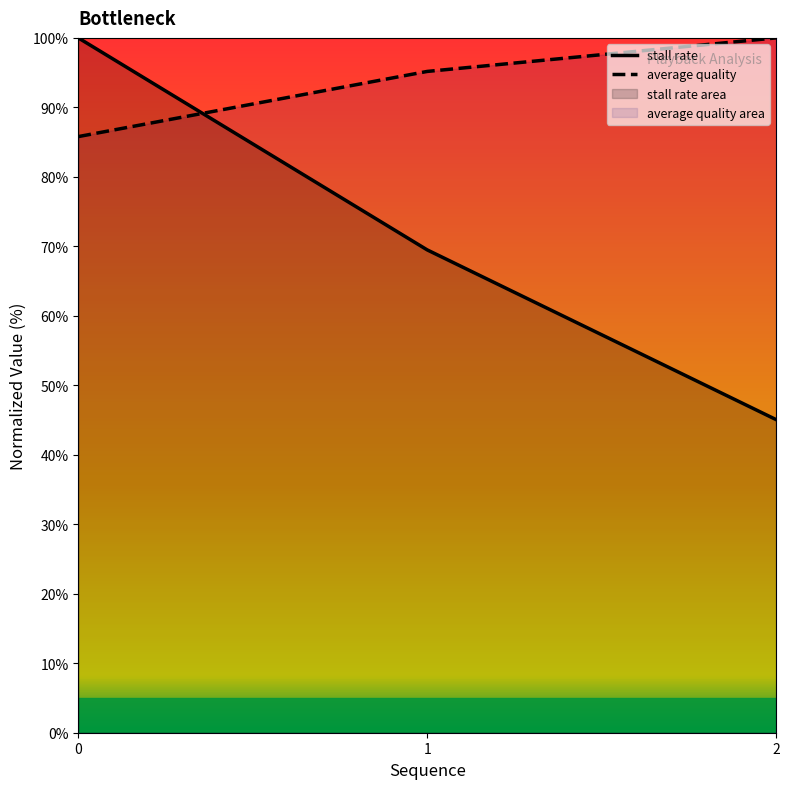

Is it true that stall rate equals 100.0 at 0?

True